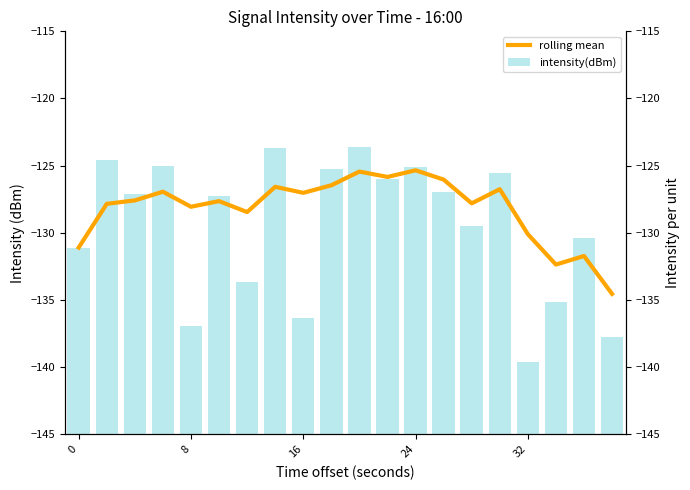

How many distinct data groups are displayed?

2